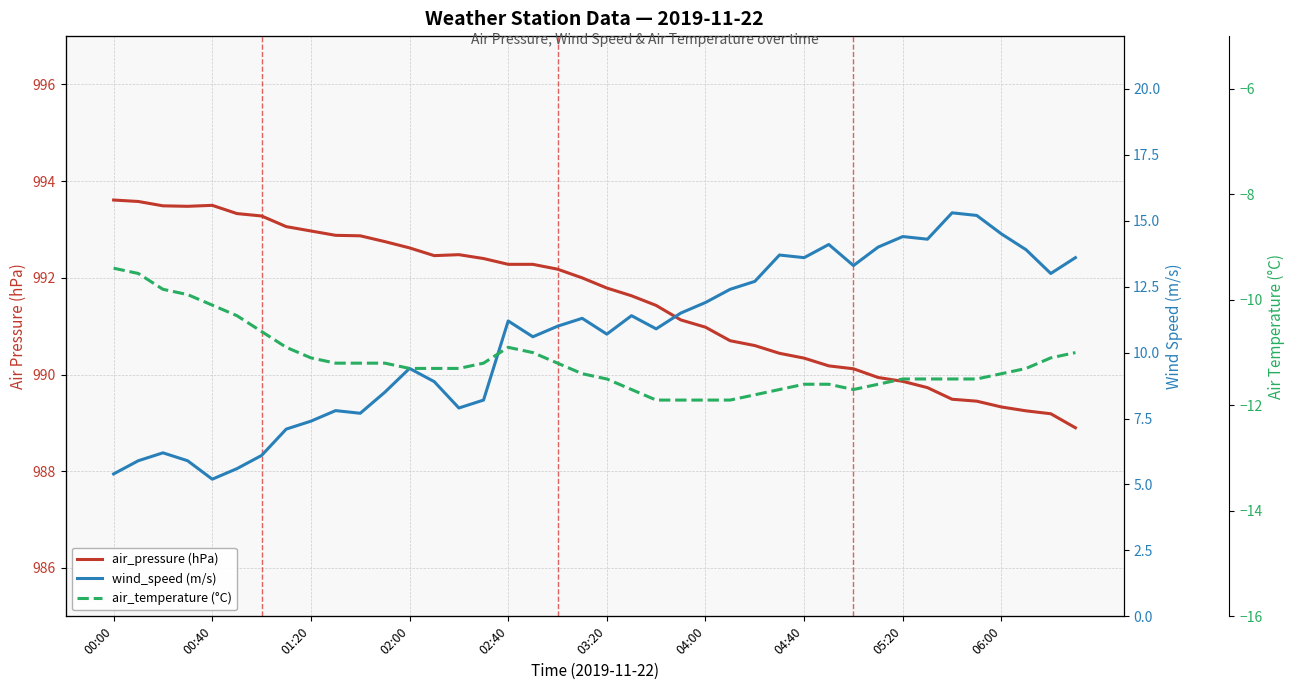

Is this an area chart (filled region under the line)?

No